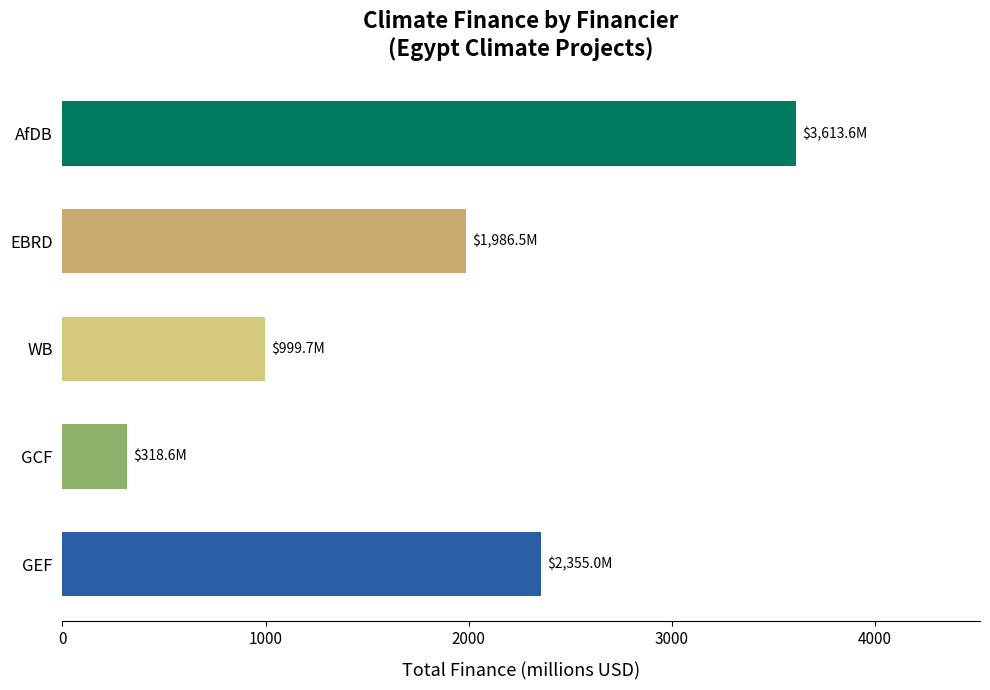

What is the difference between the maximum and minimum values?

3295.0